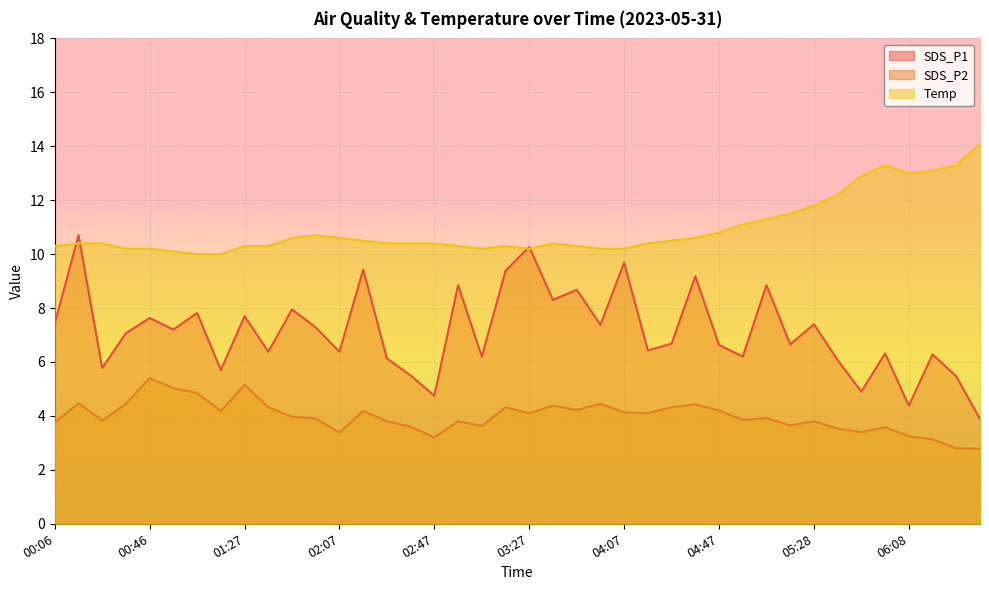

Where is Temp nearest to the value 12?

05:28